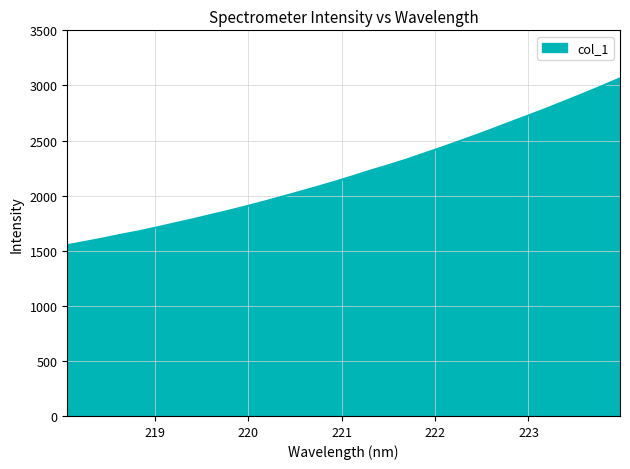

What is the greatest value displayed?

3063.9